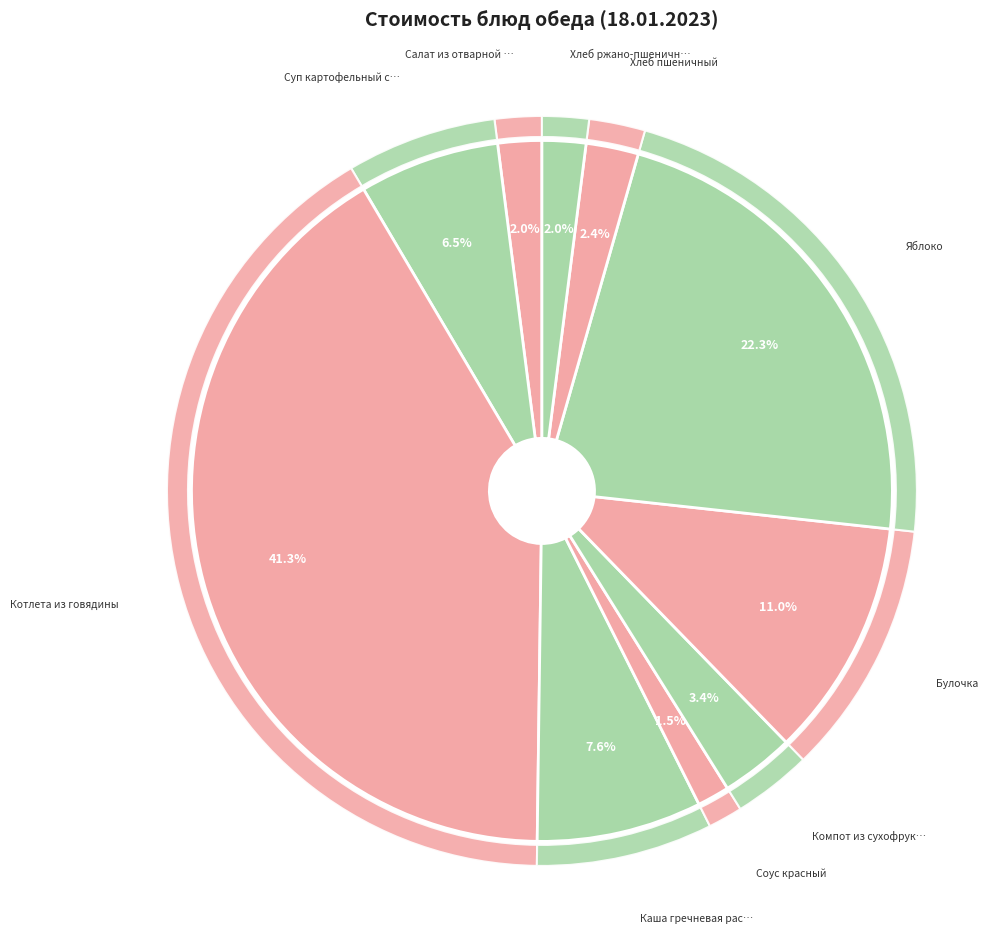

Do Компот из сухофруктов and Булочка together represent more than half of the pie?

No